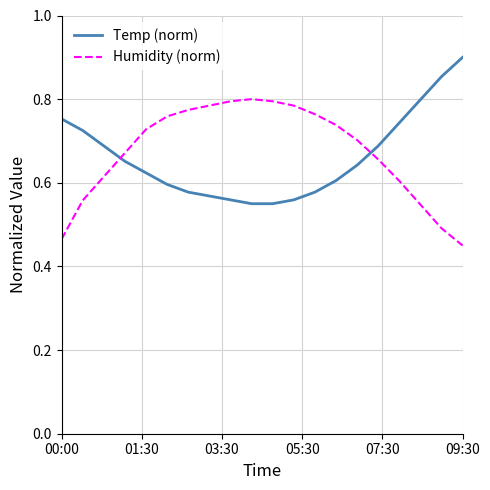

After their last crossing, which series has the higher values: Temp (norm) or Humidity (norm)?

Temp (norm)